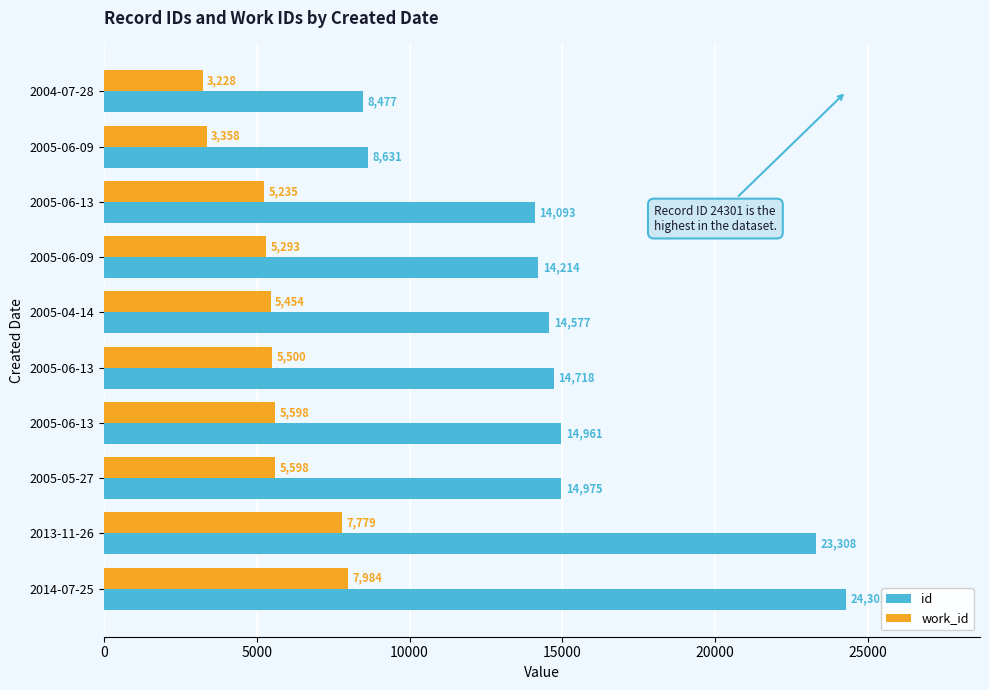

Reading left to right, list all the values displayed in this chart.

id: 8477	8631	14093	14214	14577	14718	14961	14975	23308	24301
work_id: 3228	3358	5235	5293	5454	5500	5598	5598	7779	7984